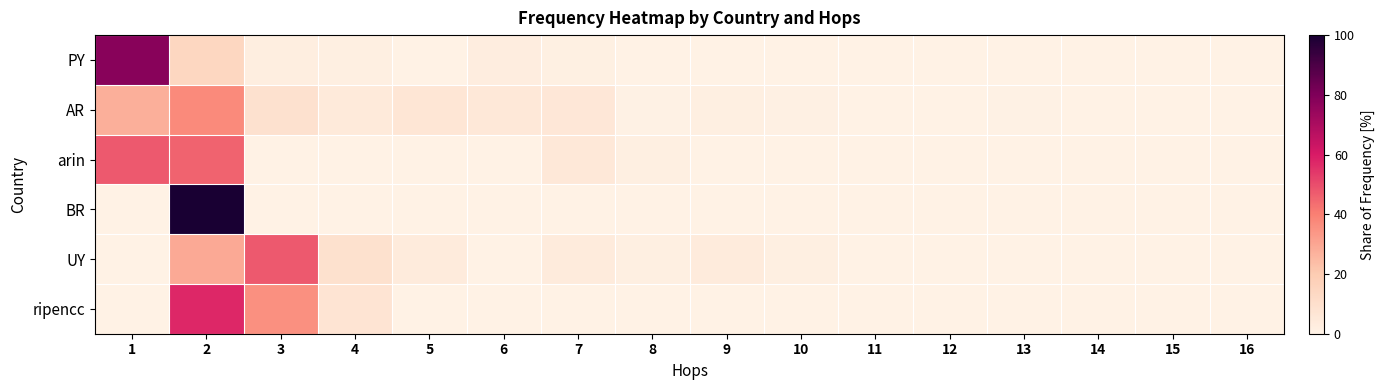

At which category does the chart reach its peak across all series?

2